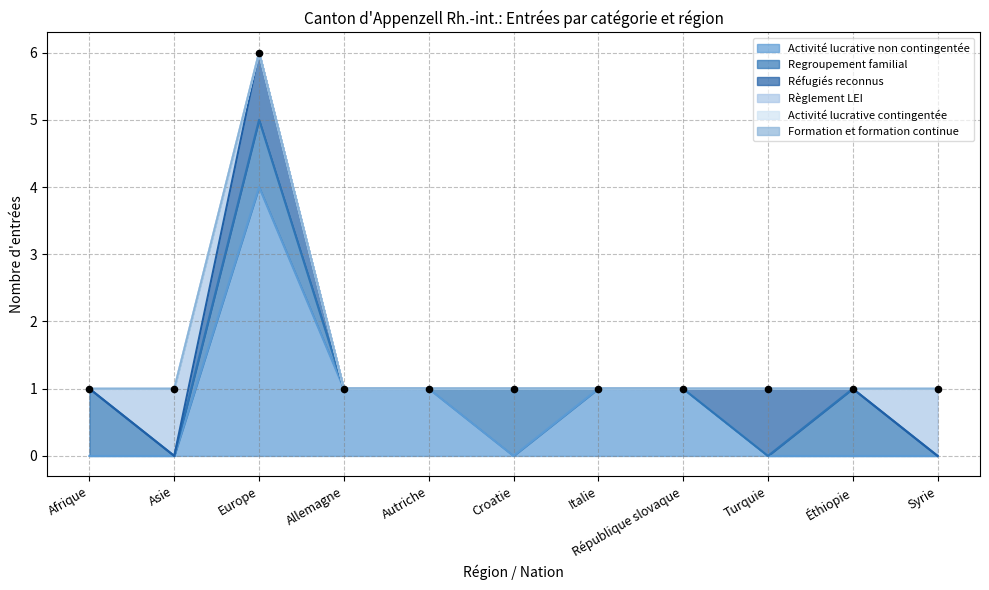

Is the value of Règlement LEI at Autriche greater than the value of Réfugiés reconnus at Turquie?

No